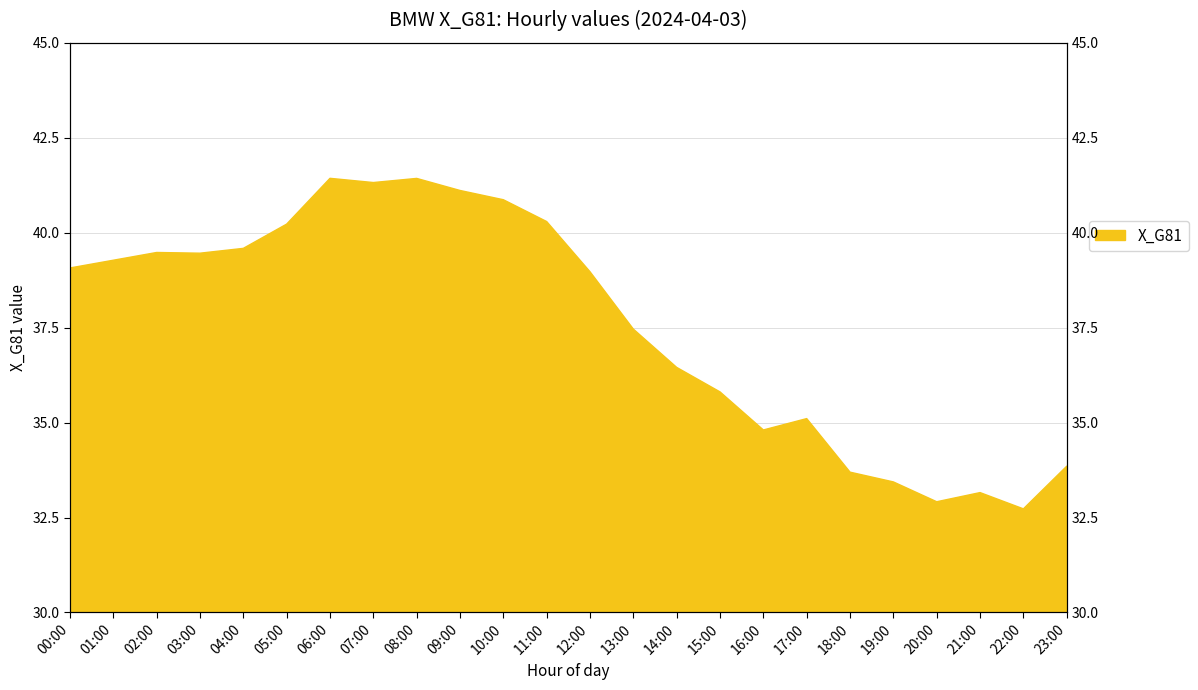

List the labels in order of value, largest first.

06:00, 08:00, 07:00, 09:00, 10:00, 11:00, 05:00, 04:00, 02:00, 03:00, 01:00, 00:00, 12:00, 13:00, 14:00, 15:00, 17:00, 16:00, 23:00, 18:00, 19:00, 21:00, 20:00, 22:00